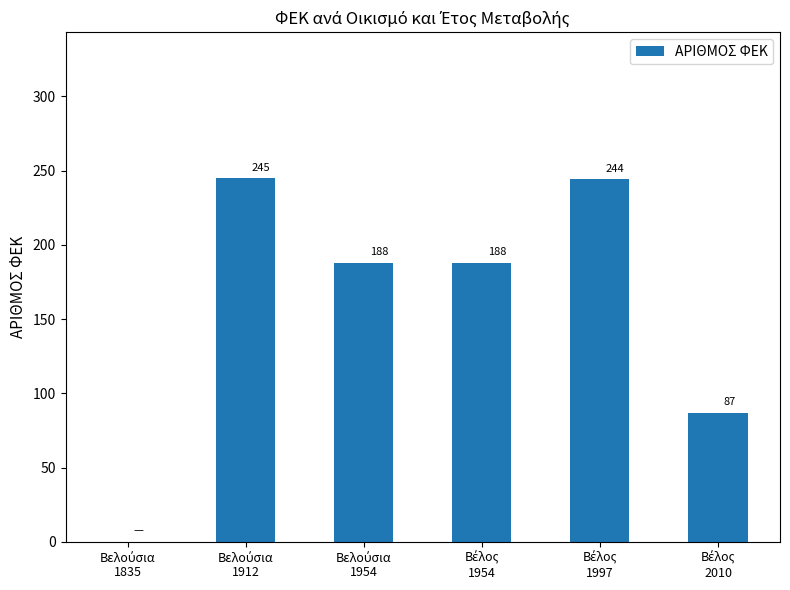

What is the maximum value shown in the chart?

245